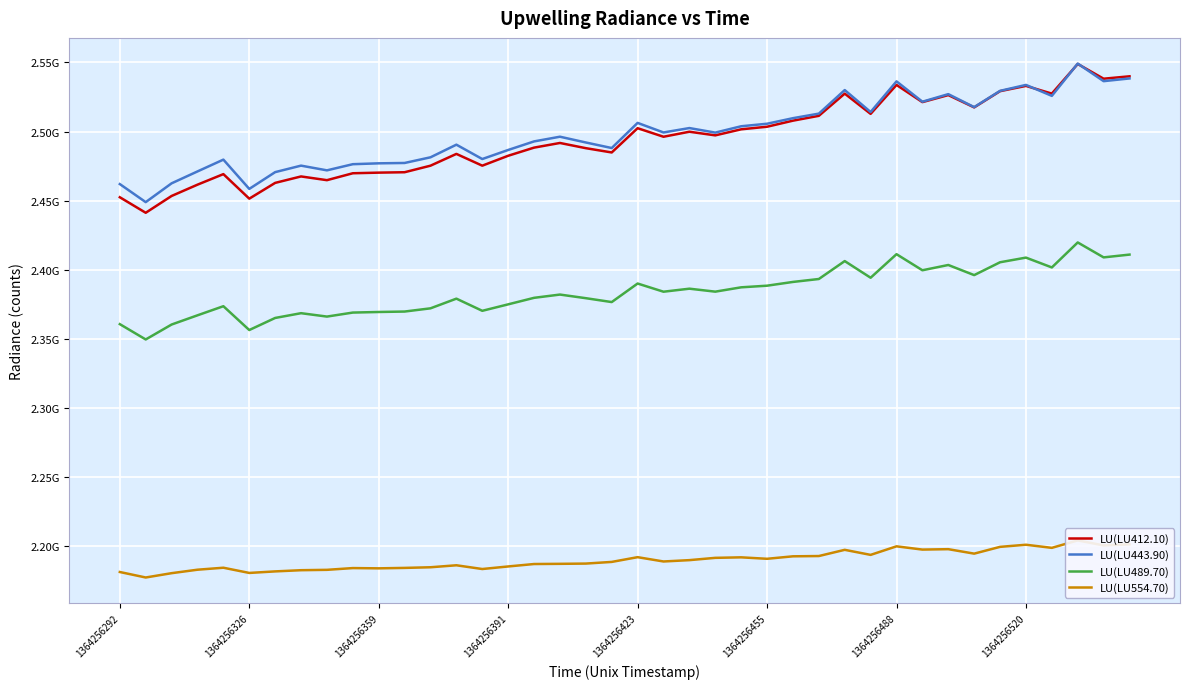

Which has a higher value, 1364256455 or 1364256423?

1364256455